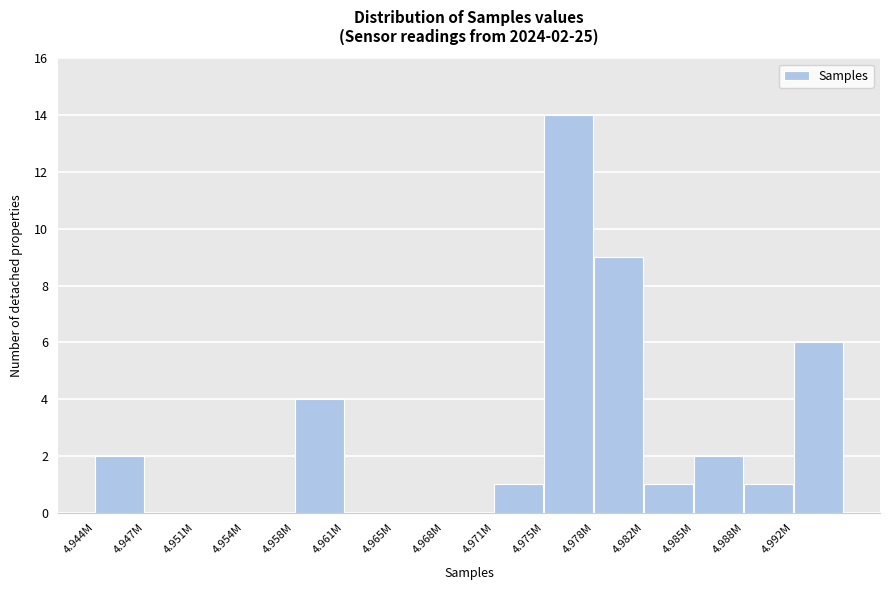

Reading left to right, what are all the values shown in this chart?

4.944M=2	4.947M=0	4.951M=0	4.954M=0	4.958M=4	4.961M=0	4.965M=0	4.968M=0	4.971M=1	4.975M=14	4.978M=9	4.982M=1	4.985M=2	4.988M=1	4.992M=6